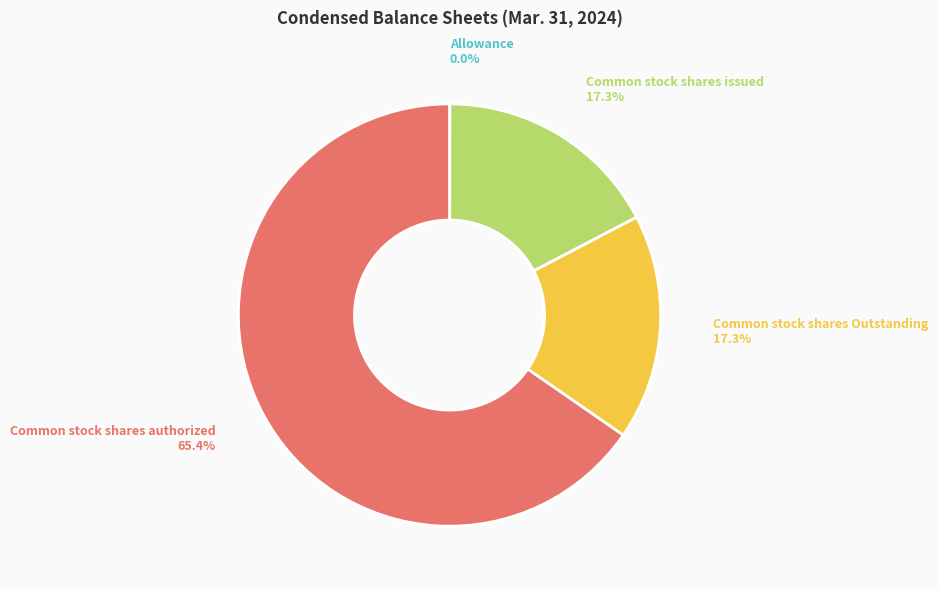

To the nearest percent, what percentage of the pie is Common stock shares Outstanding?

17%